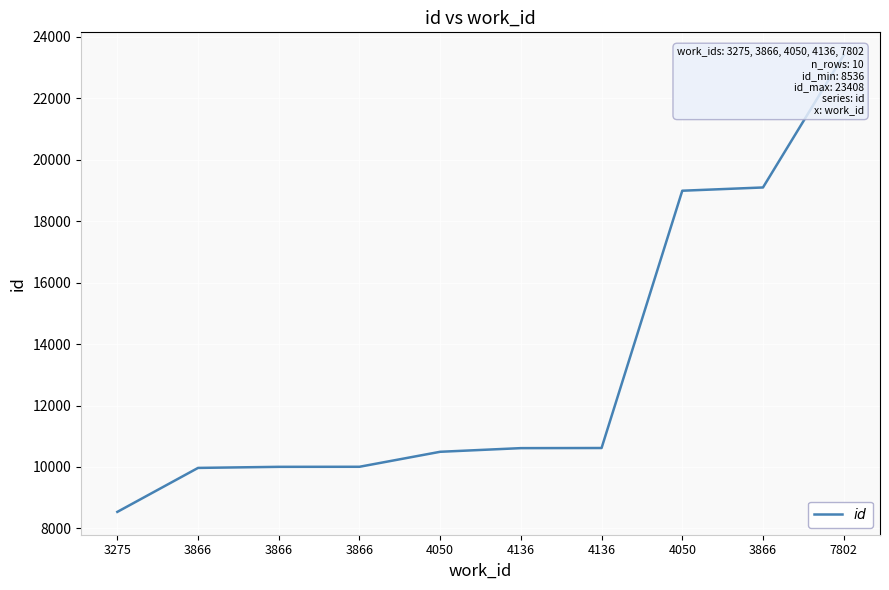

True or false: the data has more than 1 interior local peaks.

False